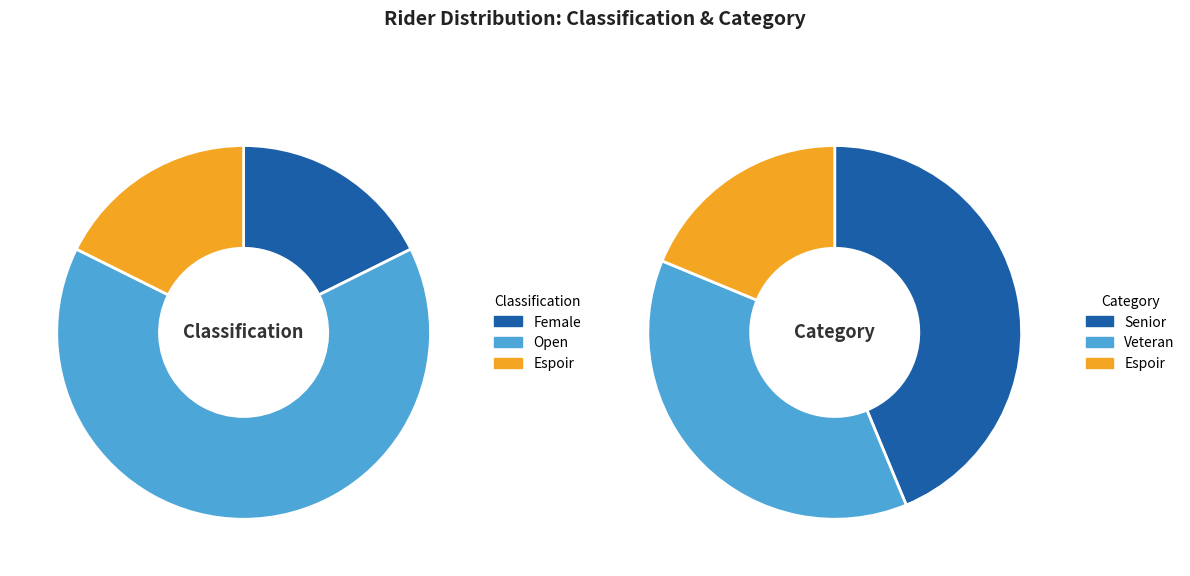

What is the smallest slice in the pie chart?

Female